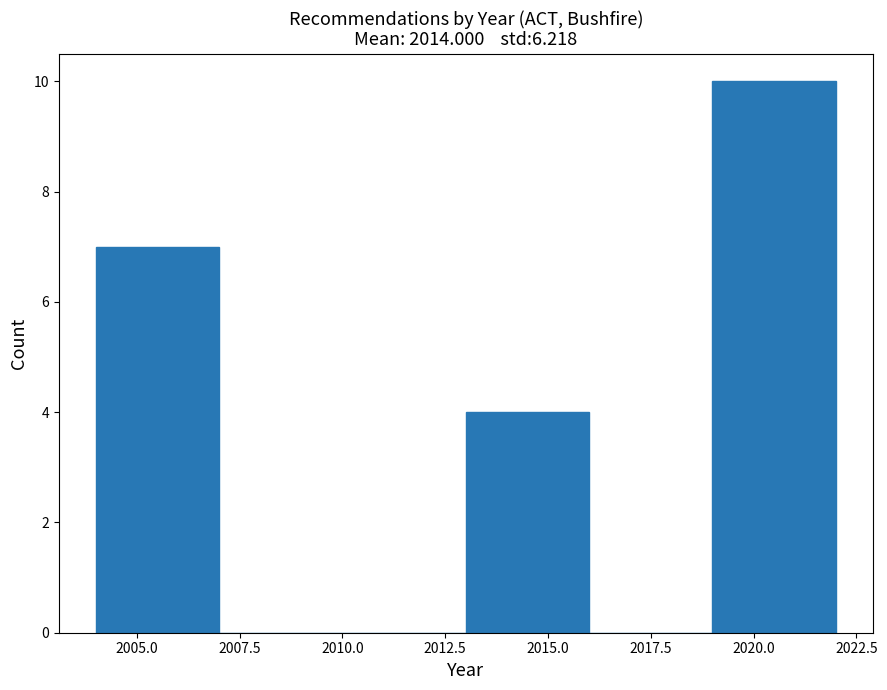

What is the height of the bar covering 2019 to 2022 on the x-axis? The values are not printed on the chart, so give them approximately, as read against the axis.

10